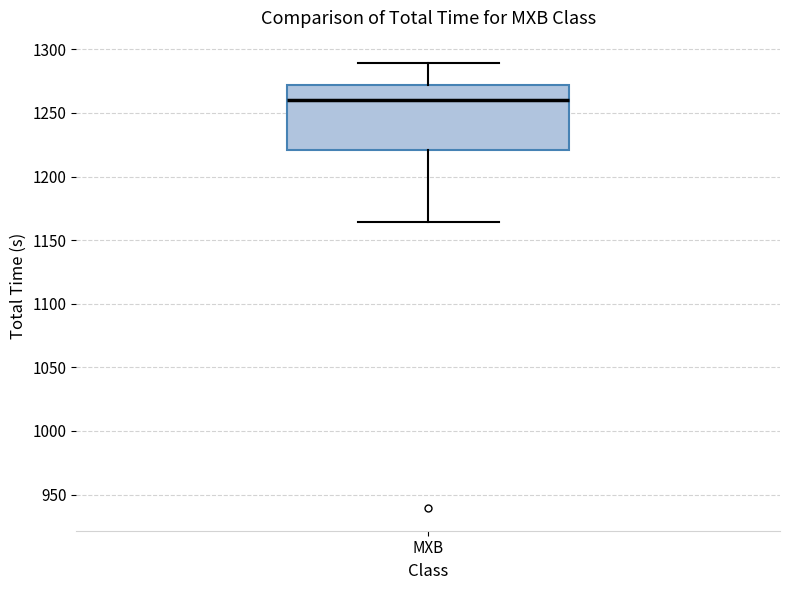

Where is the upper edge of the box for MXB on the y-axis? The values are not printed on the chart, so give them approximately, as read against the axis.

1270